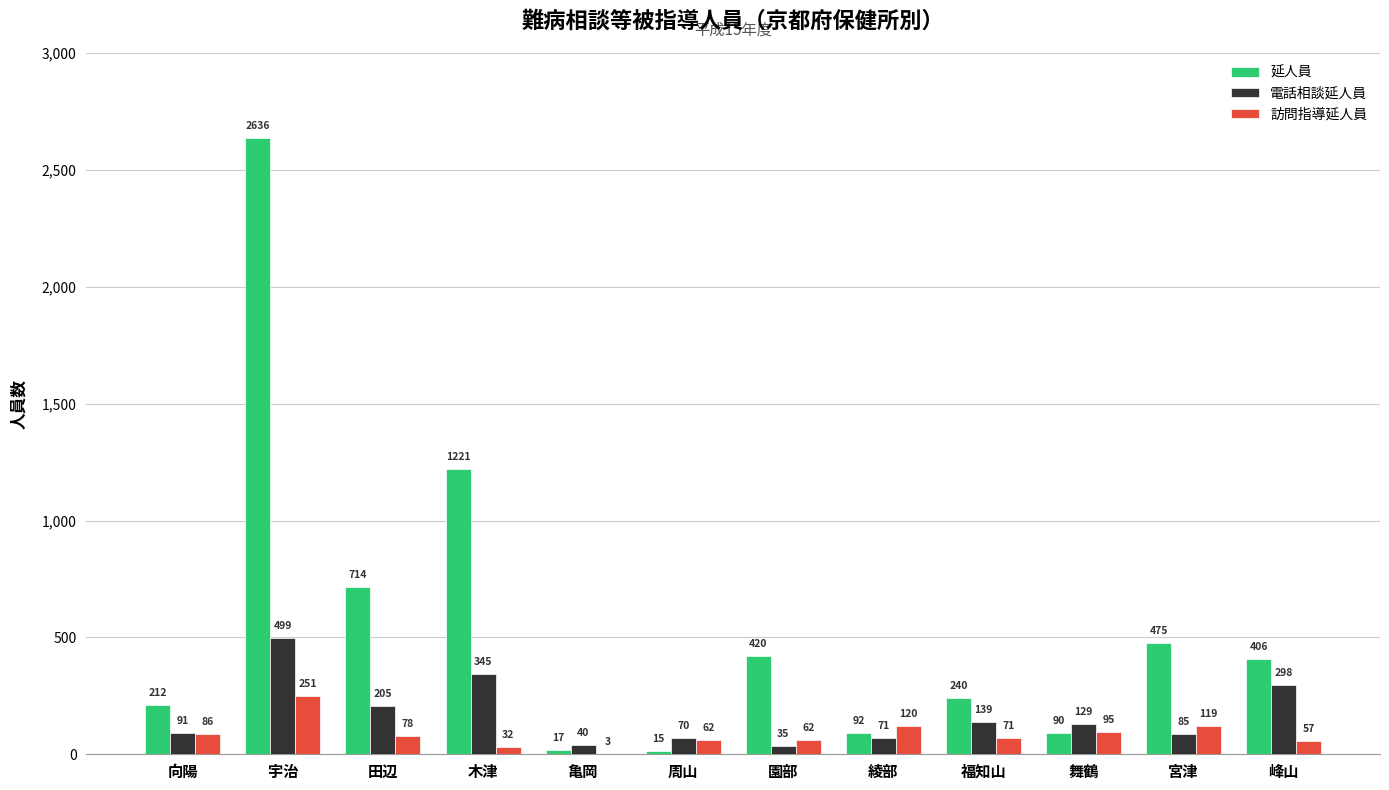

What is the highest value of the 延人員 series?

2636